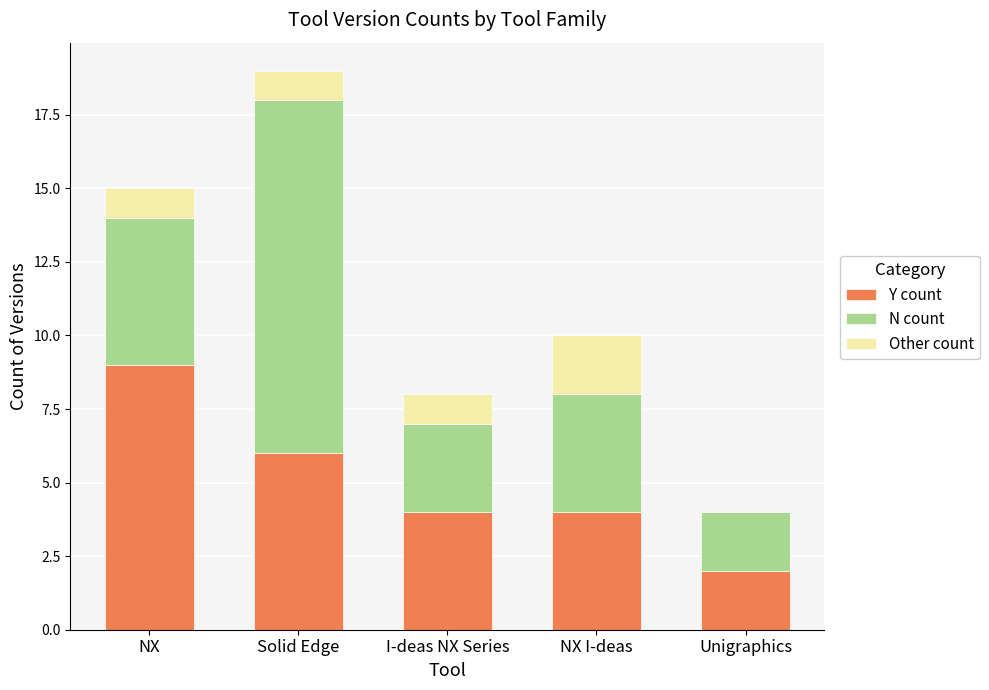

The value of Y count at NX is 16. True or false?

False